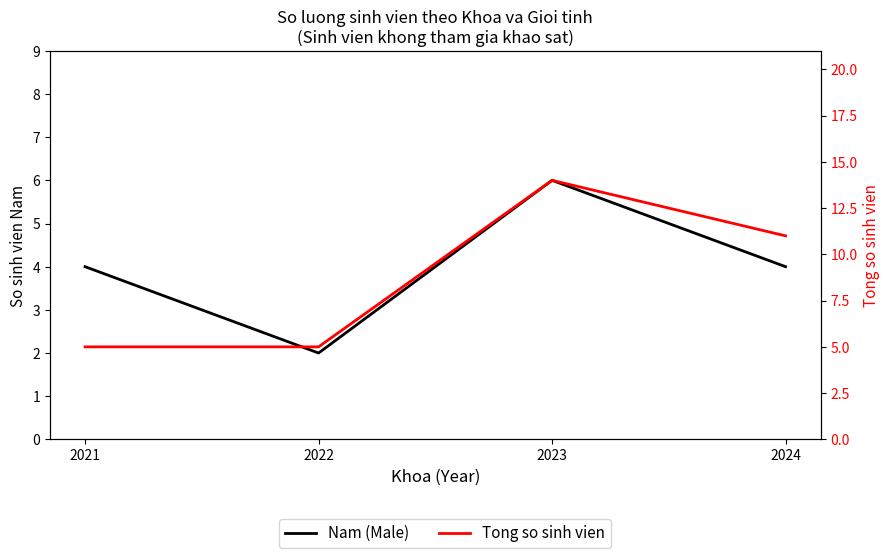

How many categories are shown in the chart?

4